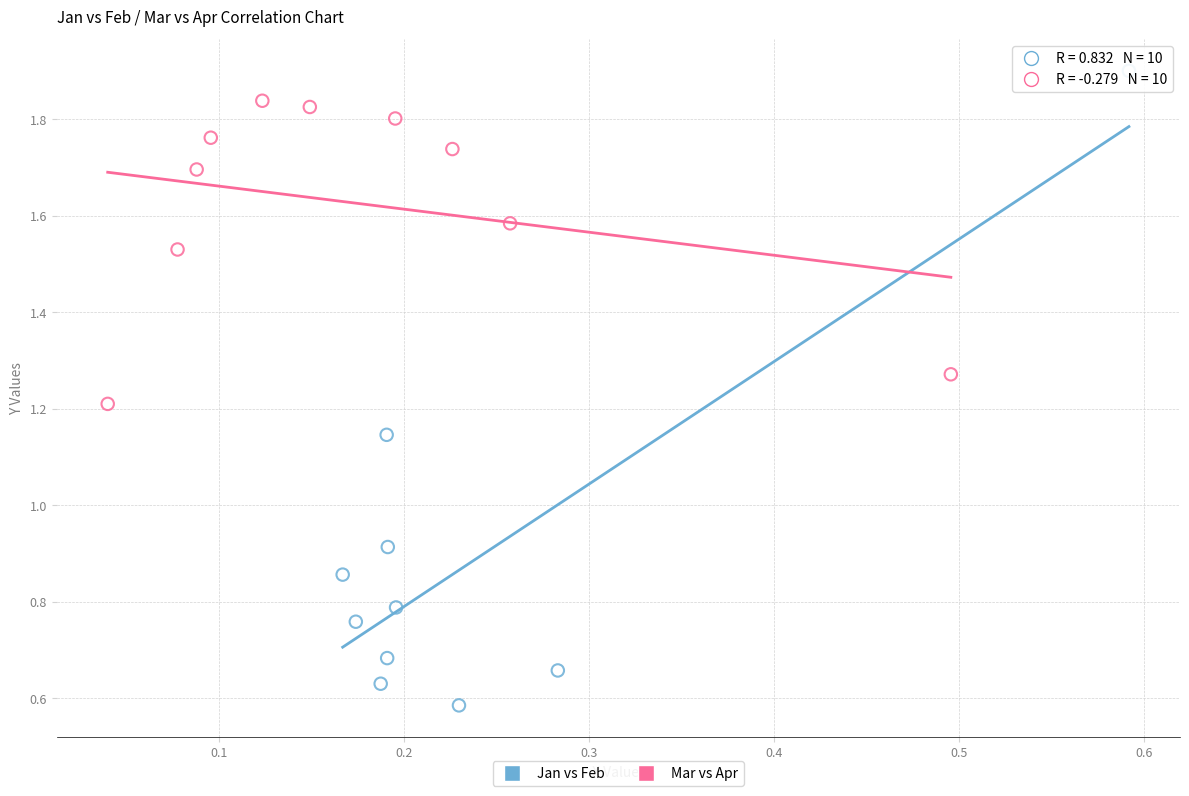

Which series contains the lowest Y value?

Jan vs Feb